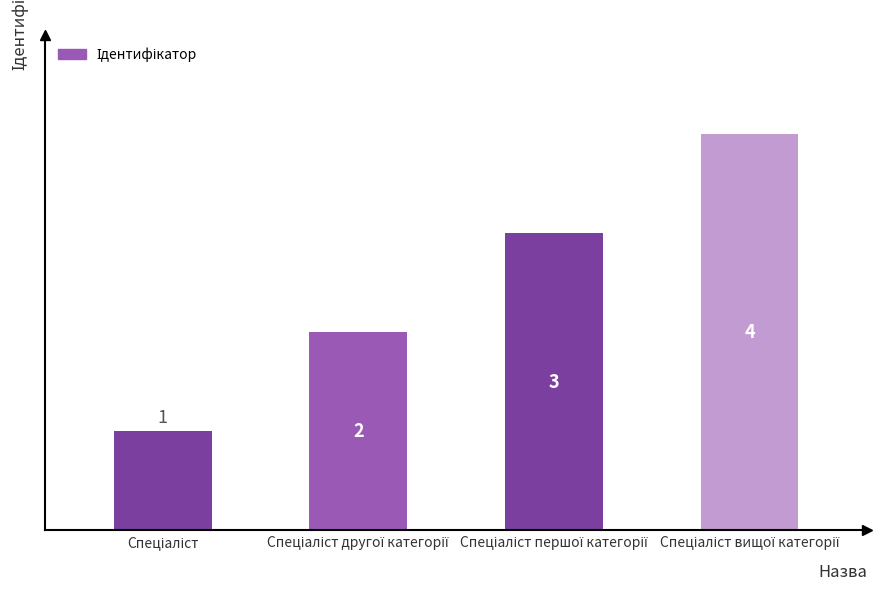

What is the difference between the maximum and minimum values?

3